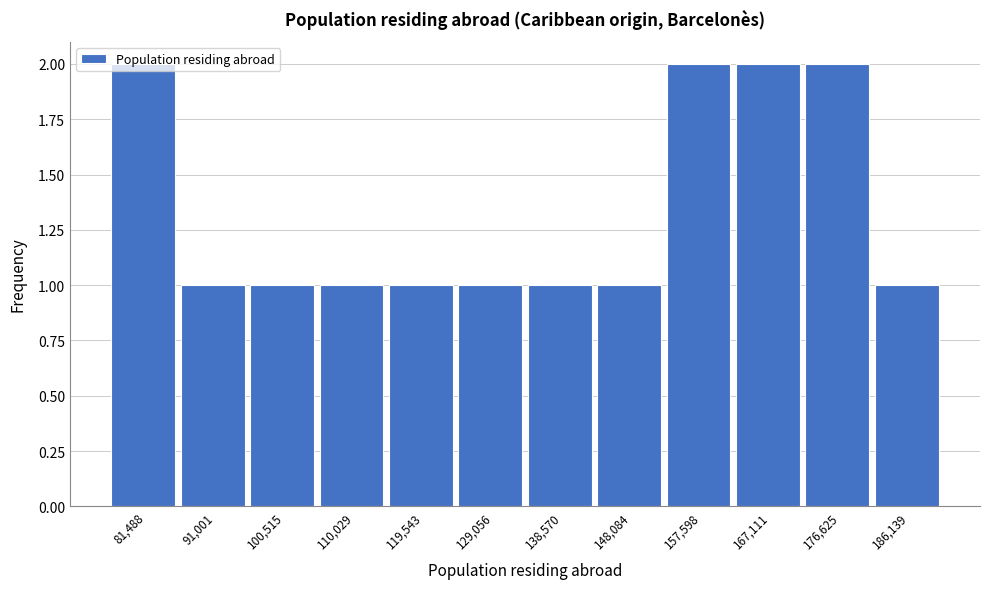

True or false: the data shows 2 at 157,598.

True